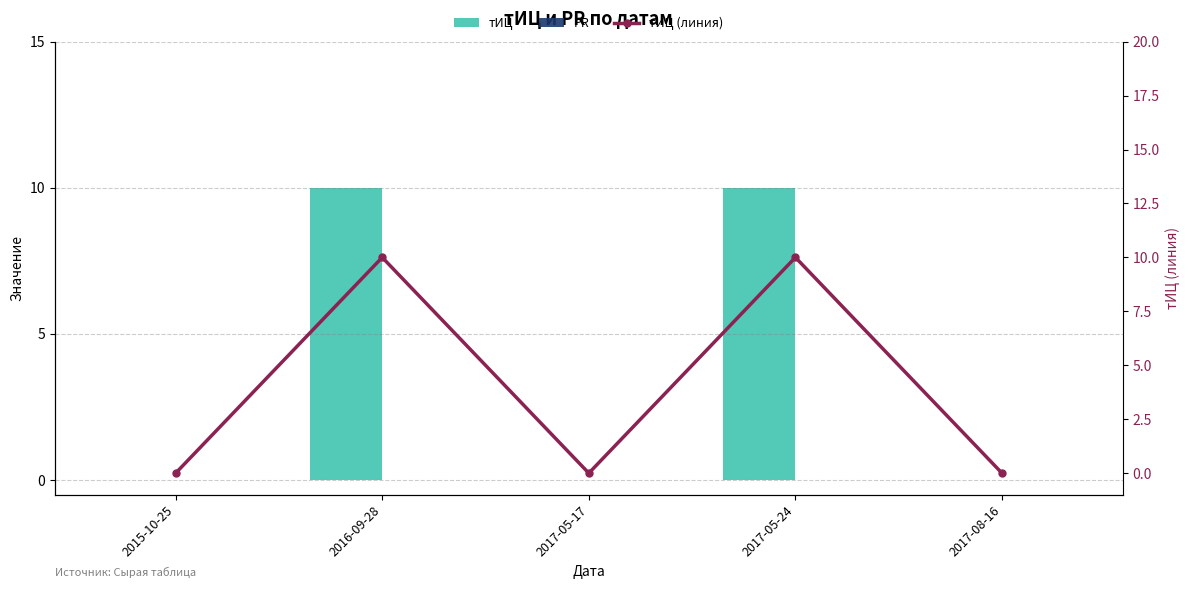

What is the difference between the maximum and minimum values in the тИЦ (линия) series?

10